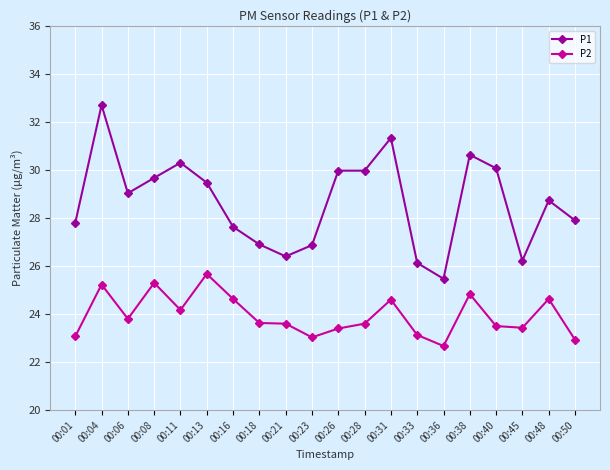

Where is the first local maximum for P2?

00:04